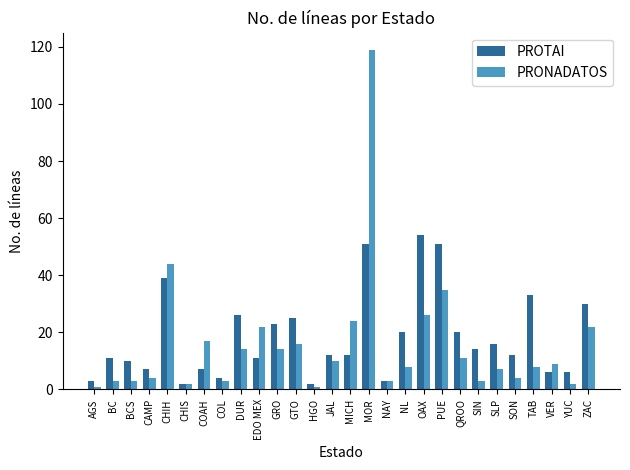

Read the PROTAI value at EDO MEX, to the nearest 5.

10